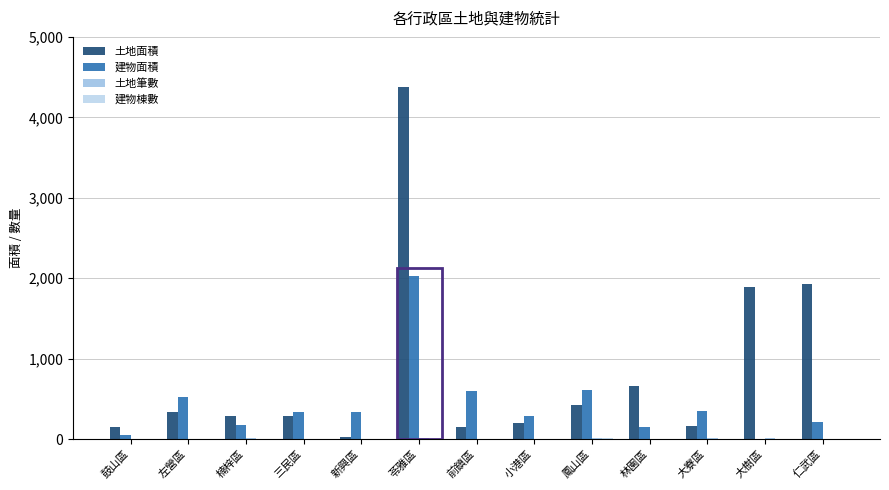

What is the label of the 3rd bar from the left?

楠梓區